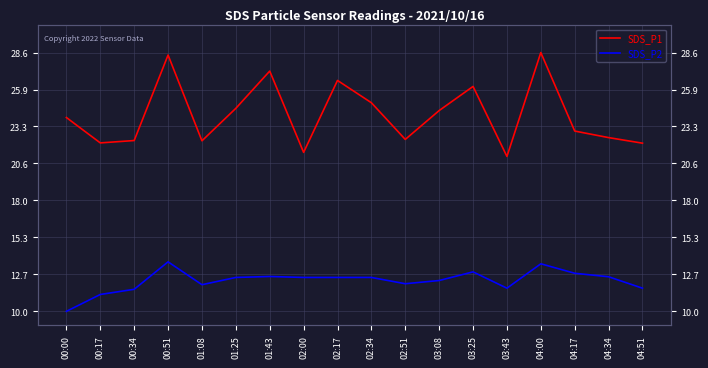

Where is the first local maximum for SDS_P2?

00:51